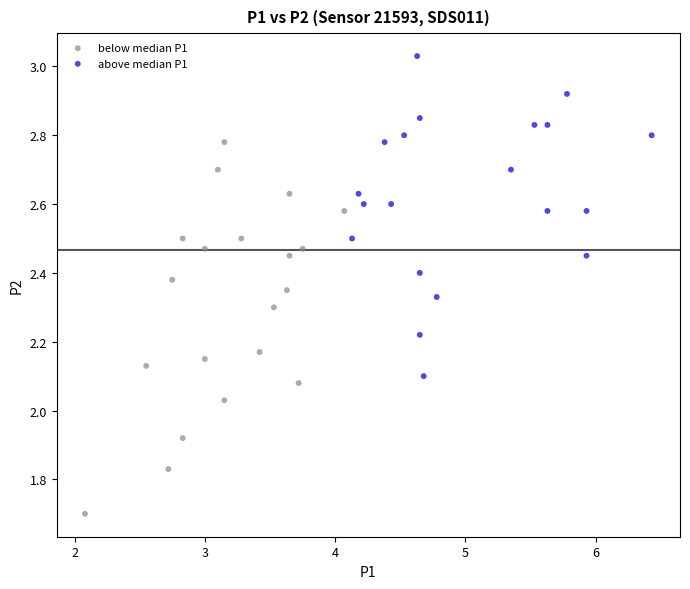

Which series has the largest Y range (max minus min)?

below median P1